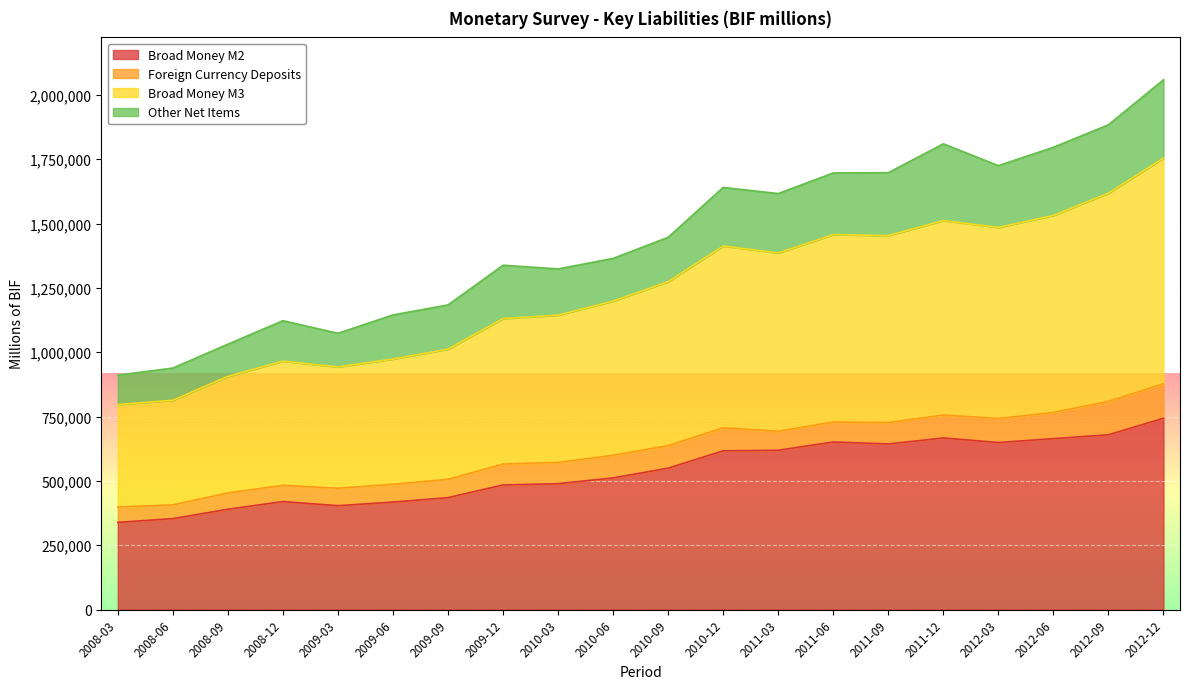

Read the Broad Money M2 value at 2008-03.

338660.6